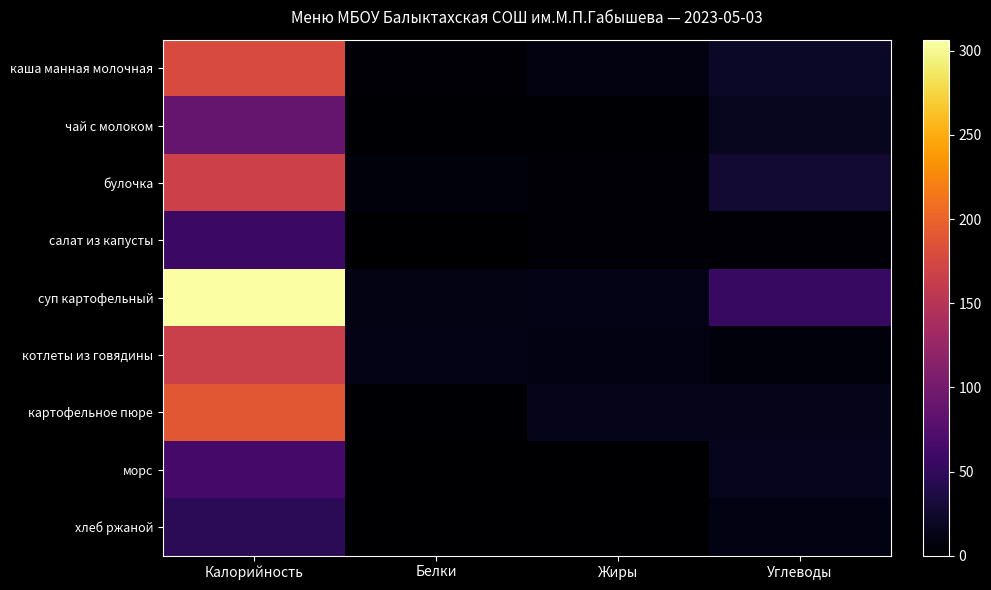

Rank the series by their maximum value, from highest to lowest.

суп картофельный, картофельное пюре, каша манная молочная, булочка, котлеты из говядины, чай с молоком, морс, салат из капусты, хлеб ржаной